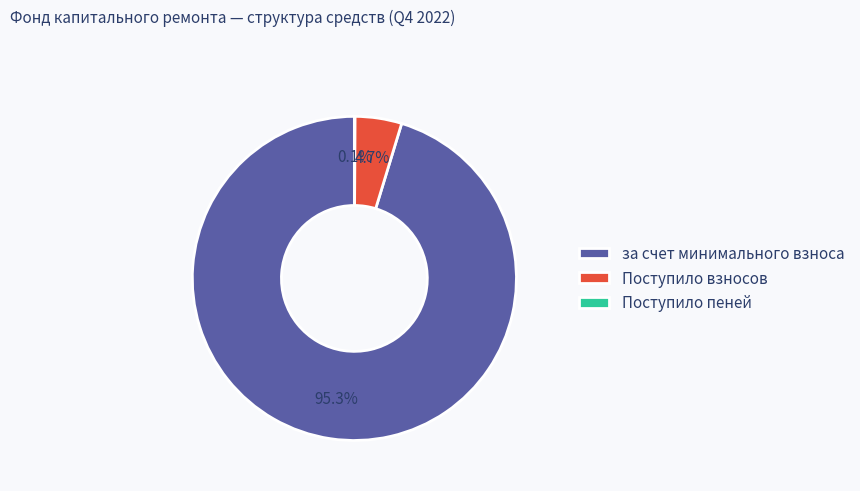

Combined, what portion of the pie is Поступило взносов and за счет минимального взноса?

99.9%